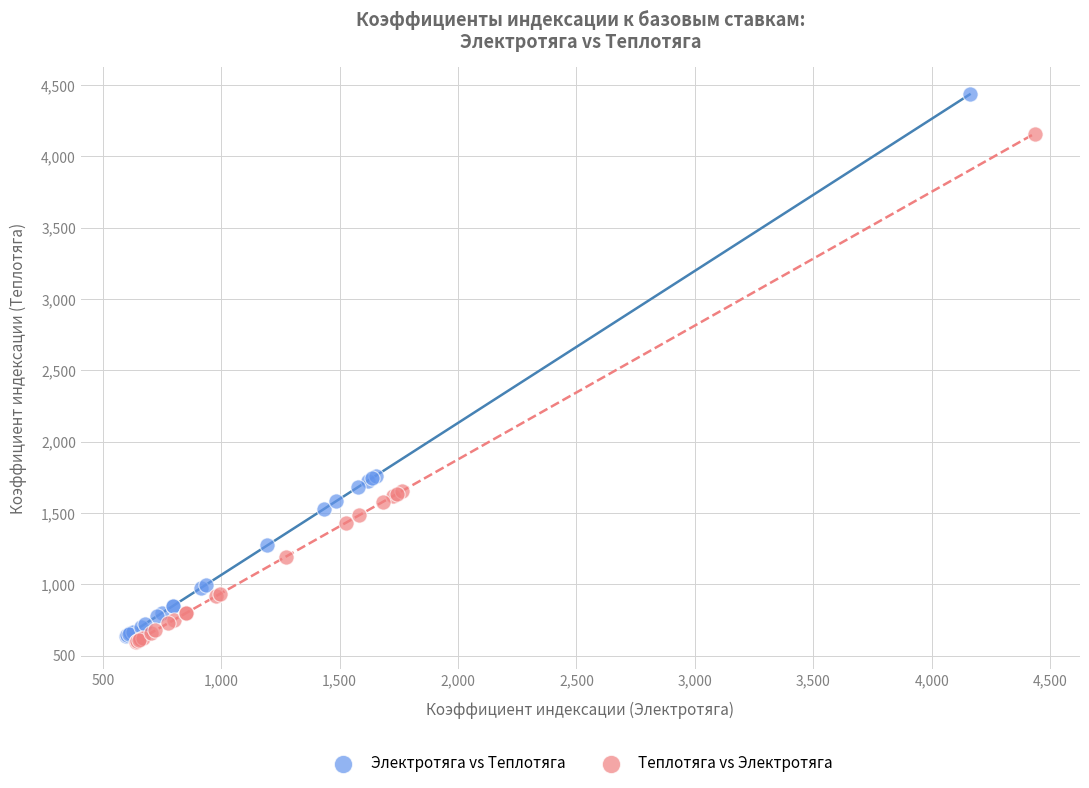

Which series contains the highest Y value?

Электротяга vs Теплотяга